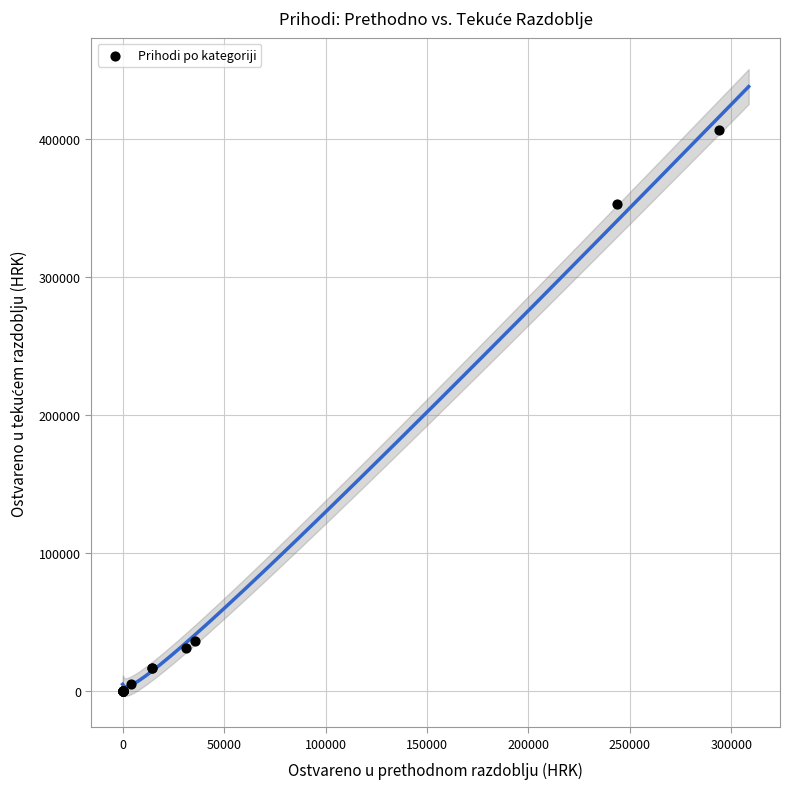

What Y value in the scatter plot is closest to 203192?

353050.4